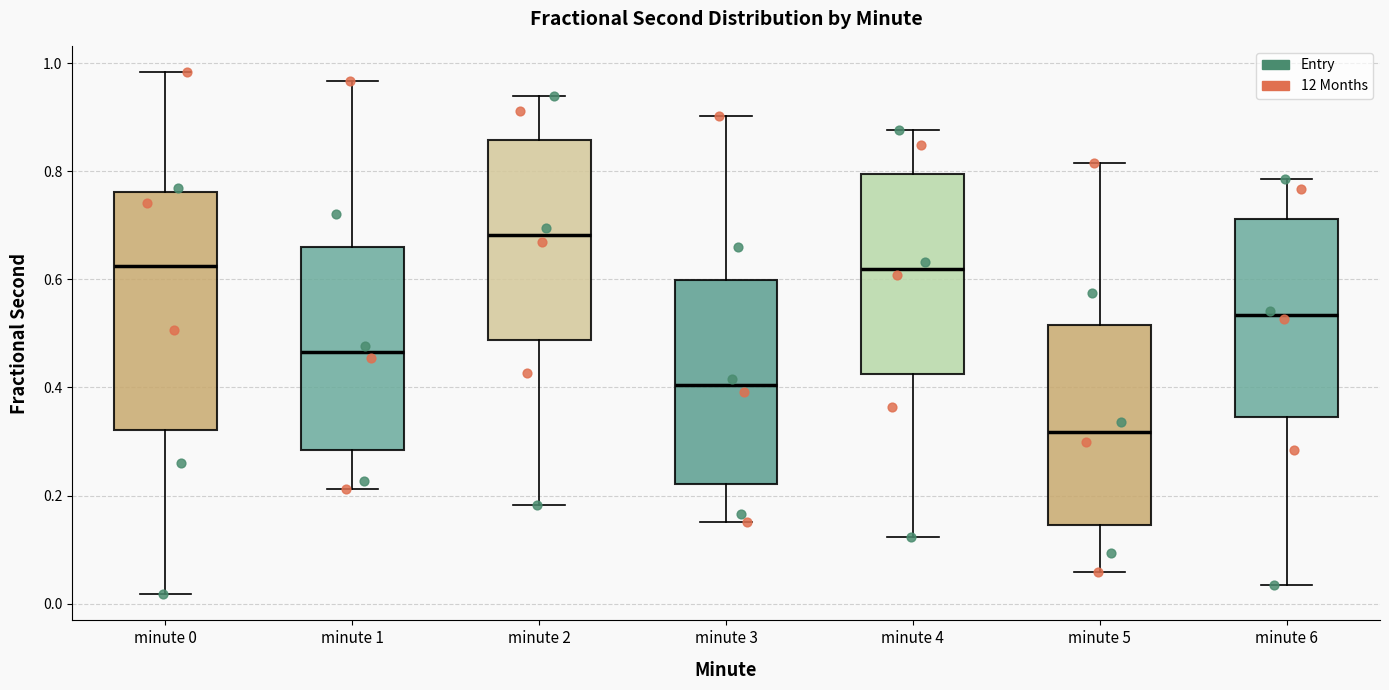

Reading left to right, transcribe this box plot: for each box, give where its median line is, the range the box spans, and where its two whiskers end, as read against the y-axis. The values are not printed on the chart, so give them approximately, as read against the axis.

minute 0: median 0.62, box 0.32 to 0.76, whiskers 0.02 to 0.98
minute 1: median 0.46, box 0.28 to 0.66, whiskers 0.22 to 0.96
minute 2: median 0.68, box 0.48 to 0.86, whiskers 0.18 to 0.94
minute 3: median 0.40, box 0.22 to 0.60, whiskers 0.16 to 0.90
minute 4: median 0.62, box 0.42 to 0.80, whiskers 0.12 to 0.88
minute 5: median 0.32, box 0.14 to 0.52, whiskers 0.06 to 0.82
minute 6: median 0.54, box 0.34 to 0.72, whiskers 0.04 to 0.78